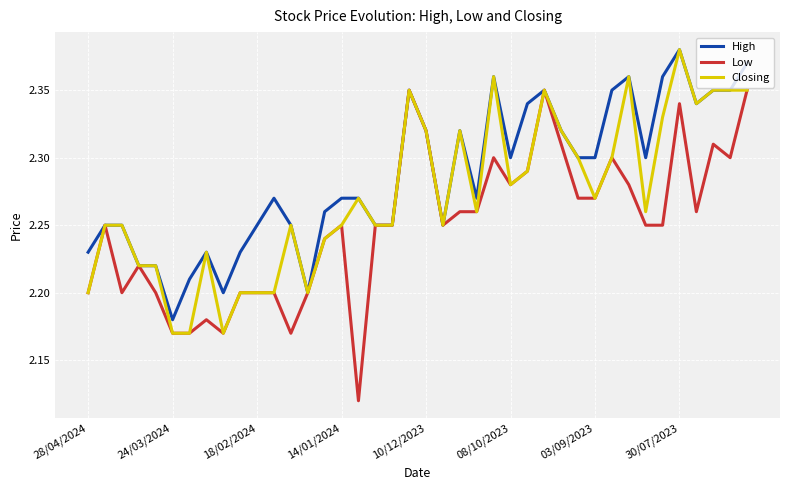

List the series in order of their overall mean, lowest first.

Low, Closing, High